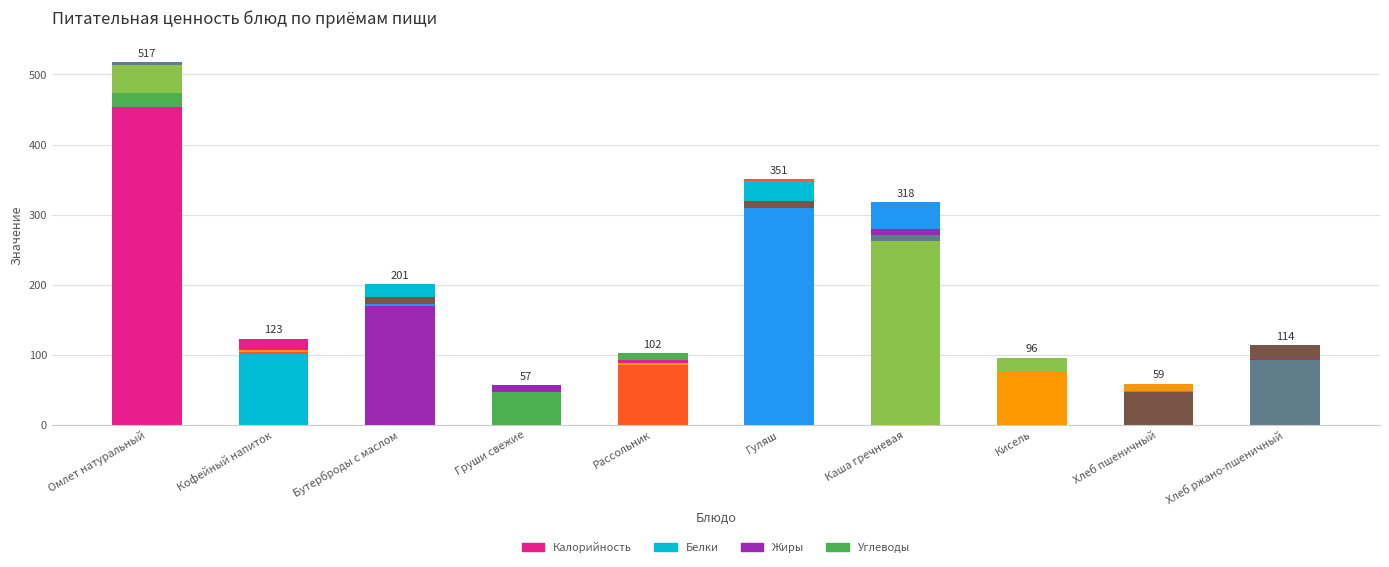

Which series has the largest range (max minus min)?

Калорийность